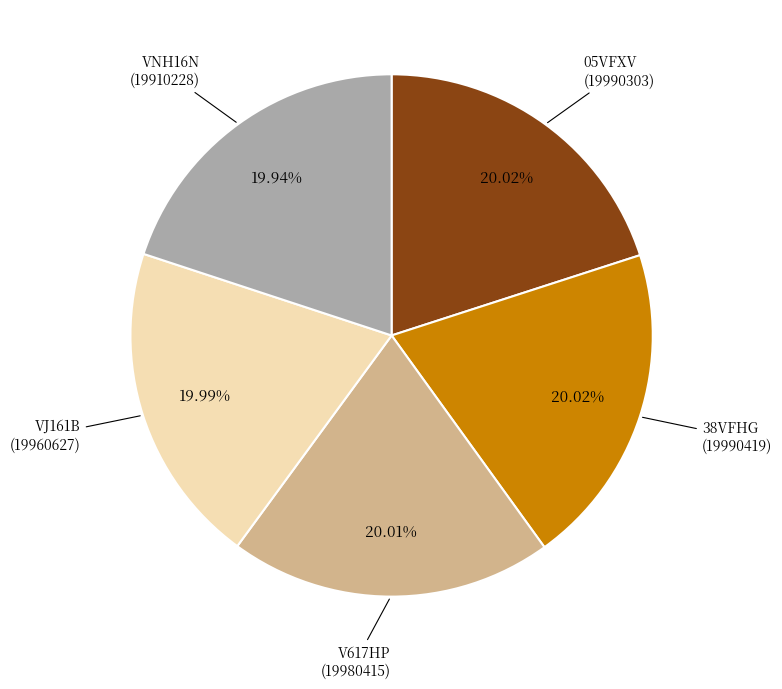

Approximately how many times larger is the value at V617HP compared to VJ161B?

1.0